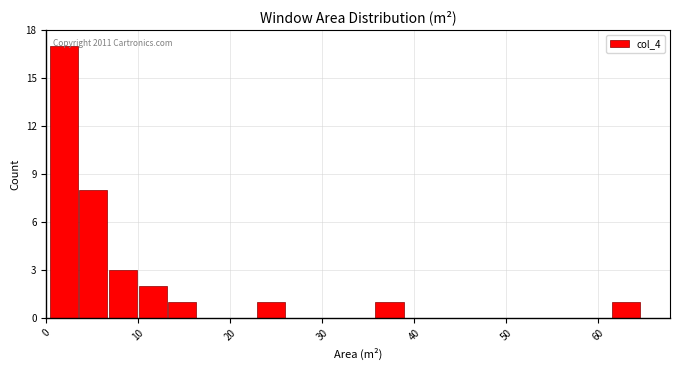

Around what value on the x-axis is the tallest bar? Give the approximate position of its centre, as read against the axis.

2